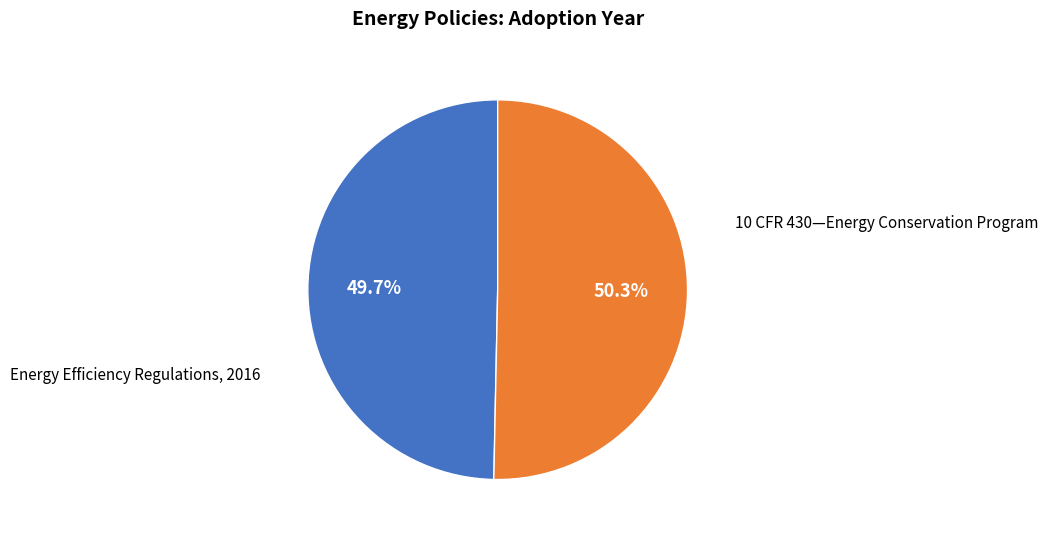

Is it true that Energy Efficiency Regulations, 2016 is 50% of the pie?

True